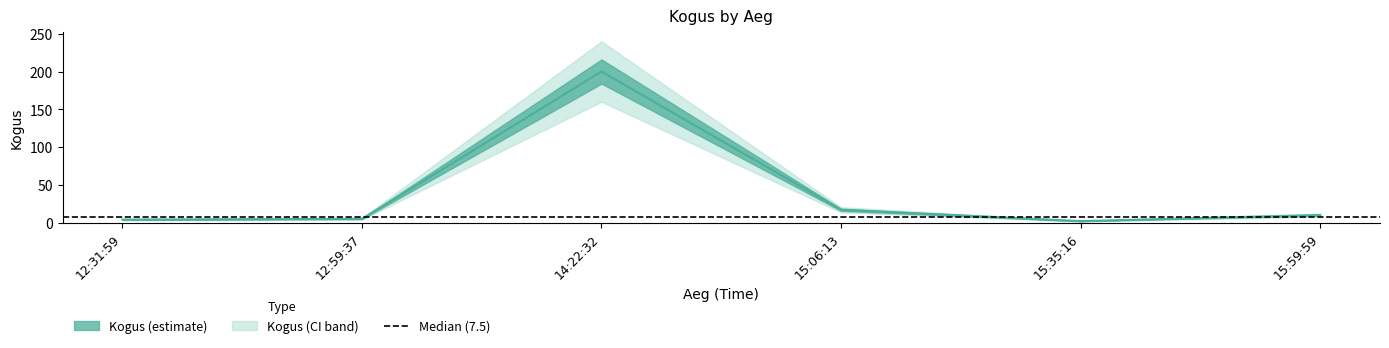

Which has a higher value, 12:59:37 or 15:35:16?

12:59:37